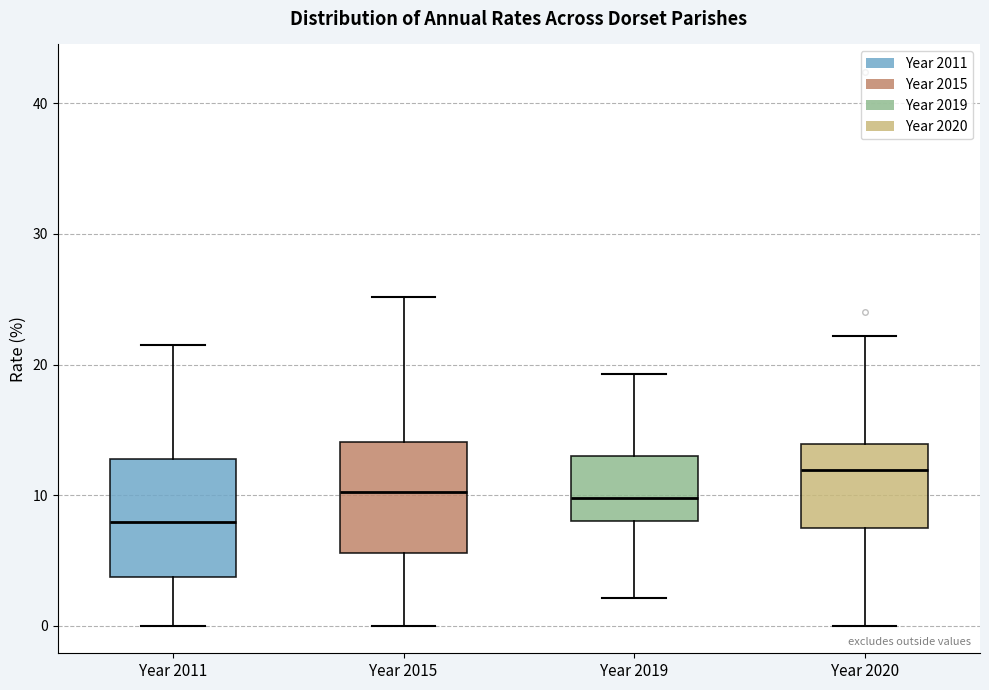

Reading left to right, read every box against the y-axis: the position of its median line, the range the box covers, and the ends of its whiskers. The values are not printed on the chart, so give them approximately, as read against the axis.

Year 2011: median 8, box 4 to 13, whiskers 0 to 22
Year 2015: median 10, box 6 to 14, whiskers 0 to 25
Year 2019: median 10, box 8 to 13, whiskers 2 to 19
Year 2020: median 12, box 7 to 14, whiskers 0 to 22